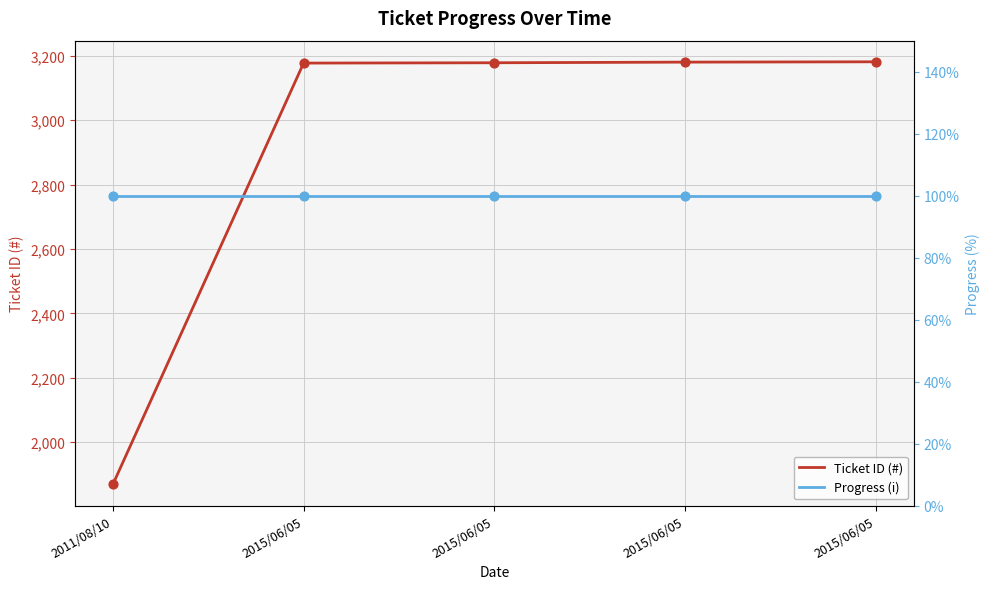

What are all the series names shown in the legend?

Ticket ID (#), Progress (i)